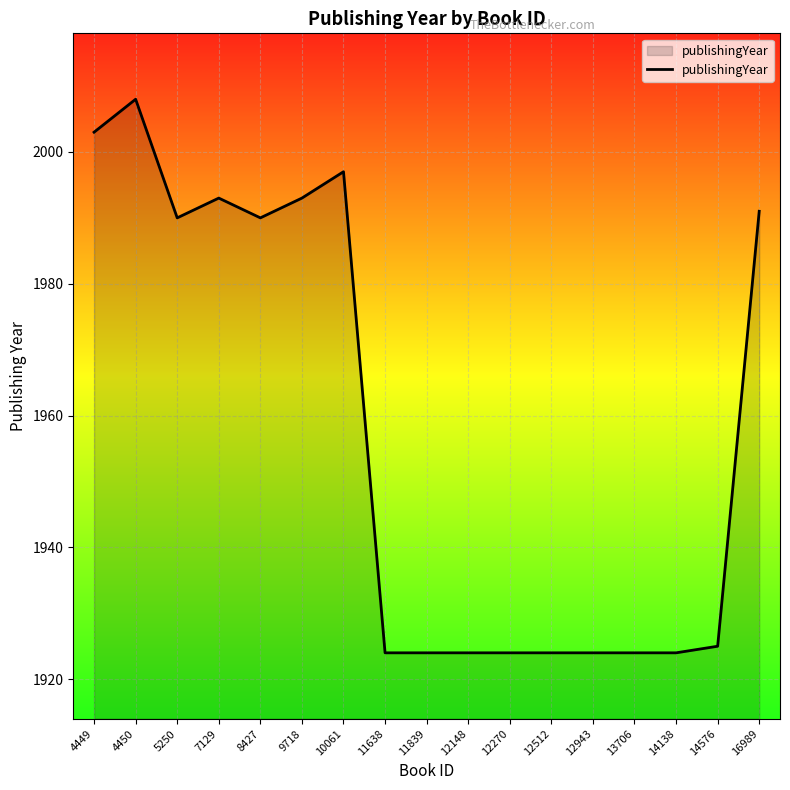

How many lines are shown in the chart?

1